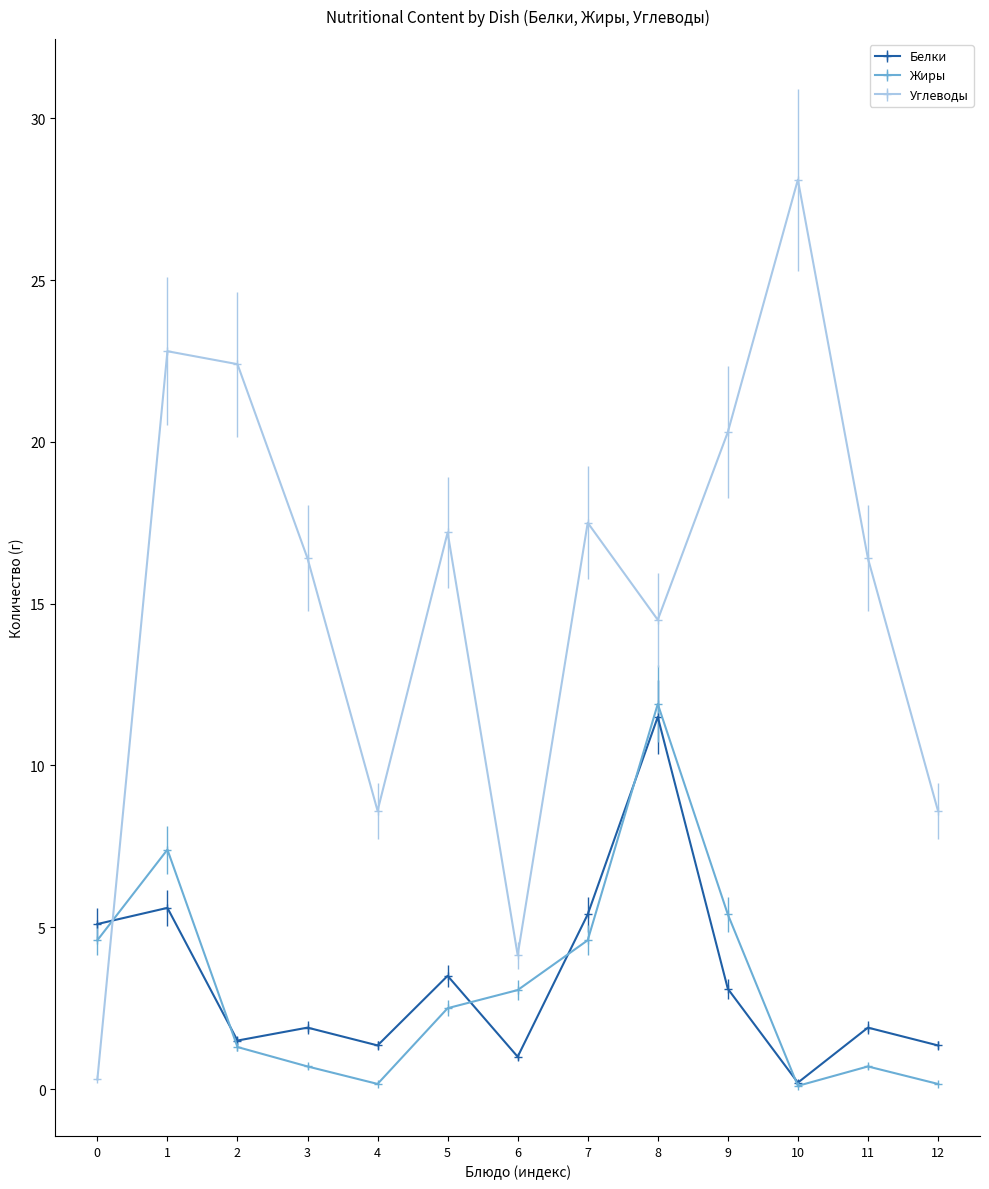

Where is the first local maximum for Жиры?

1